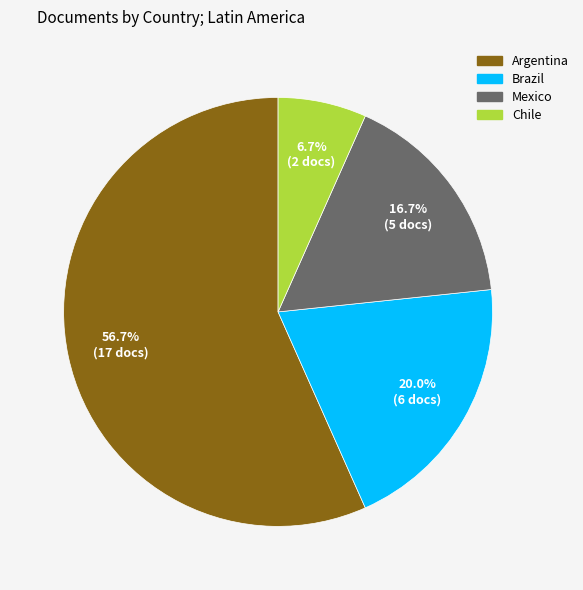

Which category has the smallest portion of the pie?

Chile